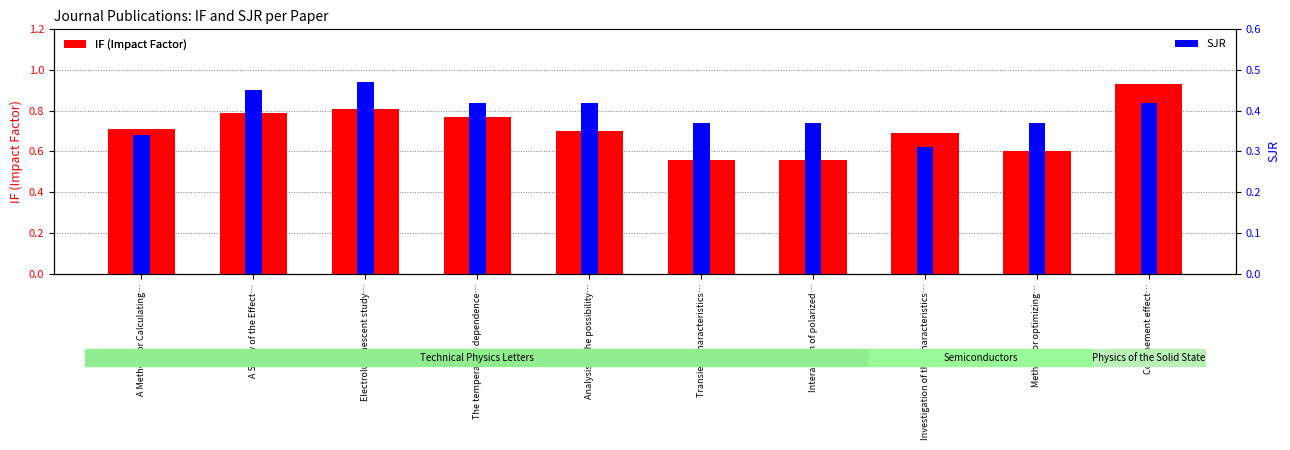

At which category does the chart reach its minimum across all series?

Investigation of the Characteristics…